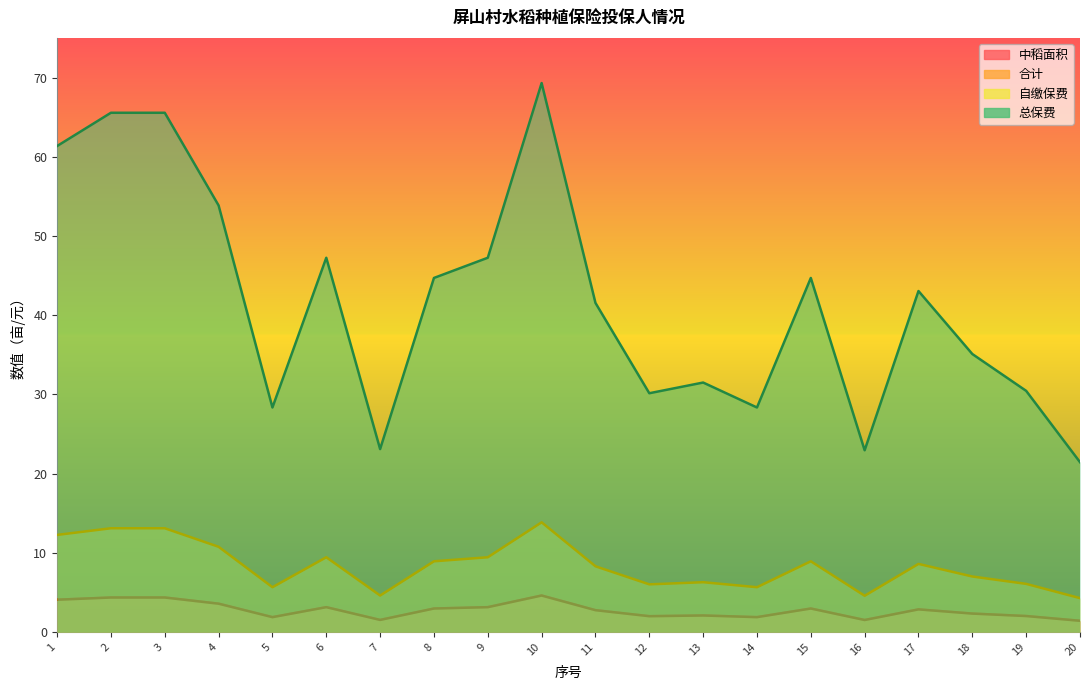

Reading right to left, what are all the values shown in this chart?

中稻面积: 20=21.4	19=30.4	18=35.1	17=43.0	16=22.9	15=44.7	14=28.4	13=31.5	12=30.1	11=41.5	10=69.3	9=47.2	8=44.7	7=23.1	6=47.2	5=28.4	4=53.9	3=65.5	2=65.5	1=61.4
合计: 20=4.3	19=6.1	18=7.0	17=8.6	16=4.6	15=8.9	14=5.7	13=6.3	12=6.0	11=8.3	10=13.9	9=9.4	8=8.9	7=4.6	6=9.4	5=5.7	4=10.8	3=13.1	2=13.1	1=12.3
自缴保费: 20=1.4	19=2.0	18=2.3	17=2.9	16=1.5	15=3.0	14=1.9	13=2.1	12=2.0	11=2.8	10=4.6	9=3.1	8=3.0	7=1.5	6=3.1	5=1.9	4=3.6	3=4.4	2=4.4	1=4.1
总保费: 20=1.4	19=2.0	18=2.3	17=2.9	16=1.5	15=3.0	14=1.9	13=2.1	12=2.0	11=2.8	10=4.6	9=3.1	8=3.0	7=1.5	6=3.1	5=1.9	4=3.6	3=4.4	2=4.4	1=4.1